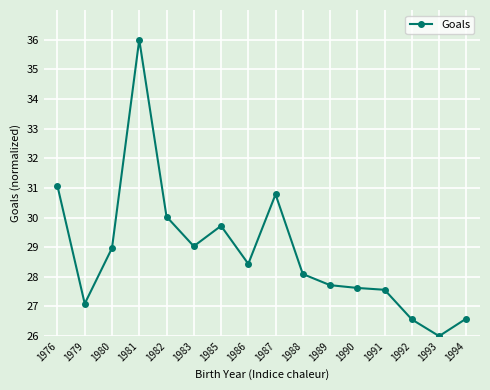

At which category does the data reach its first local valley?

1979